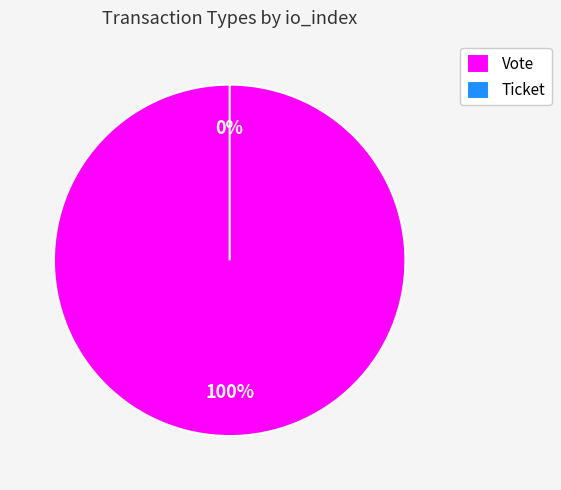

Is Ticket the majority of the pie?

No